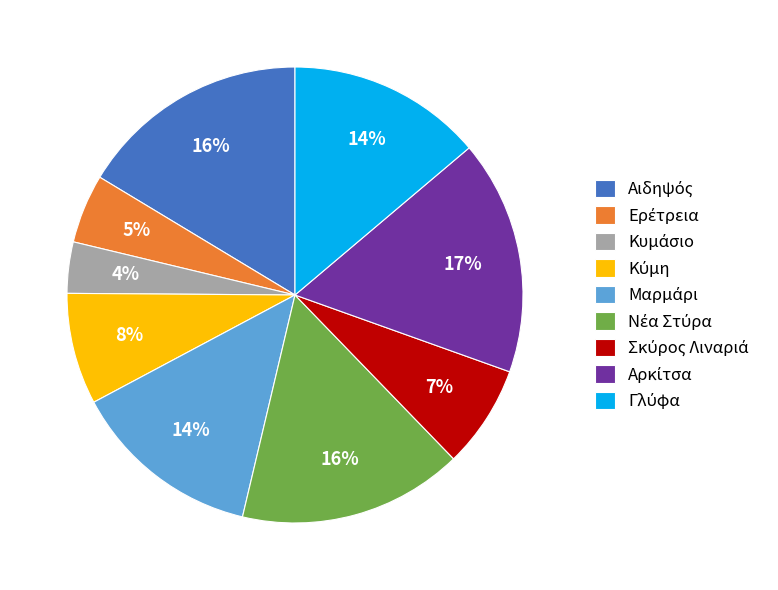

Is there any slice that represents more than half of the pie?

No